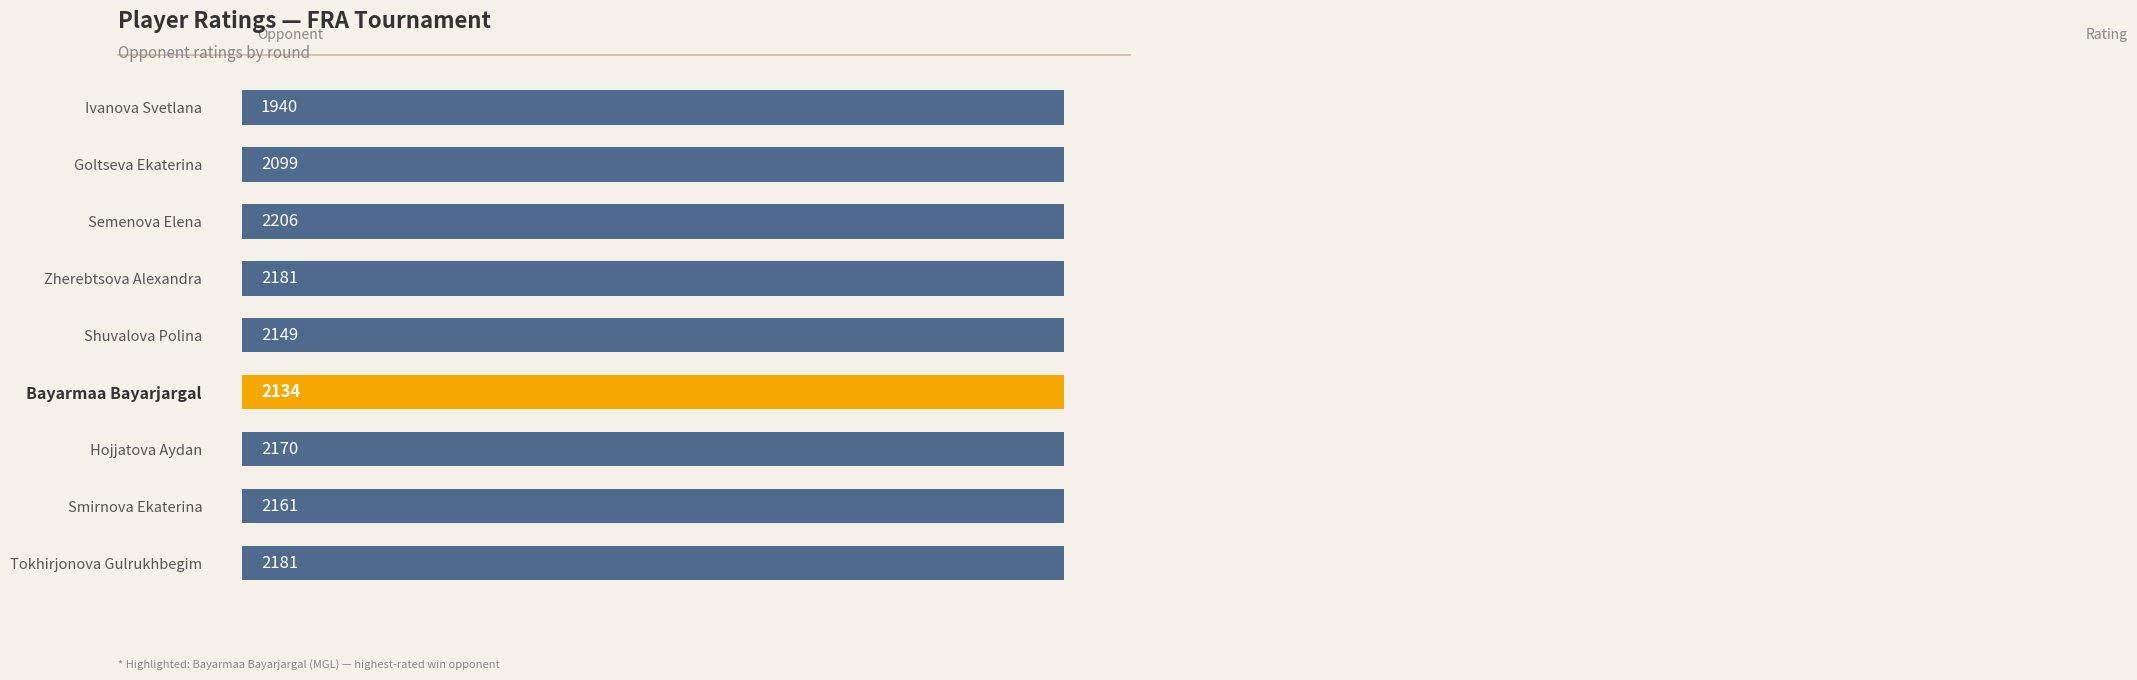

What is the value of the 8th bar from the left?

2161.0